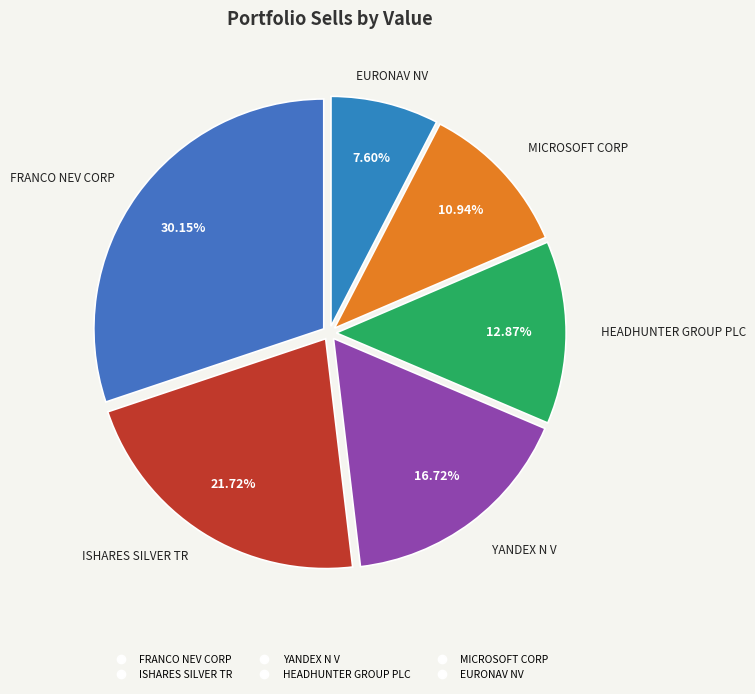

To the nearest percent, what is the average slice percentage?

17%